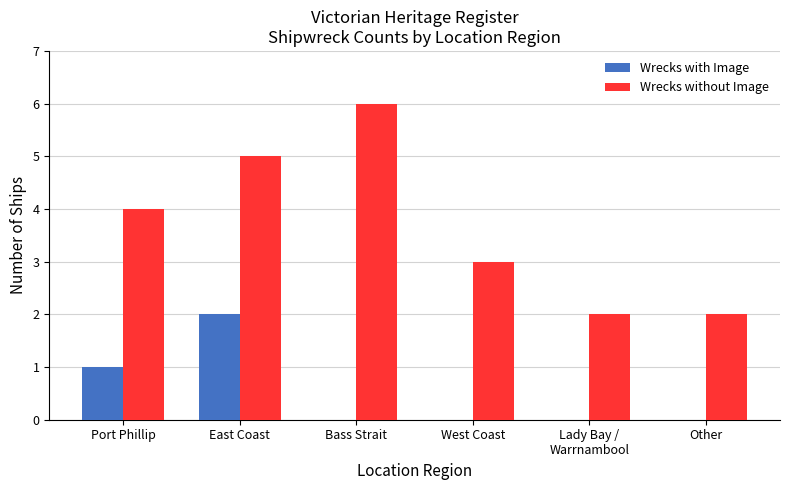

At which category is the sum across all series the highest?

East Coast